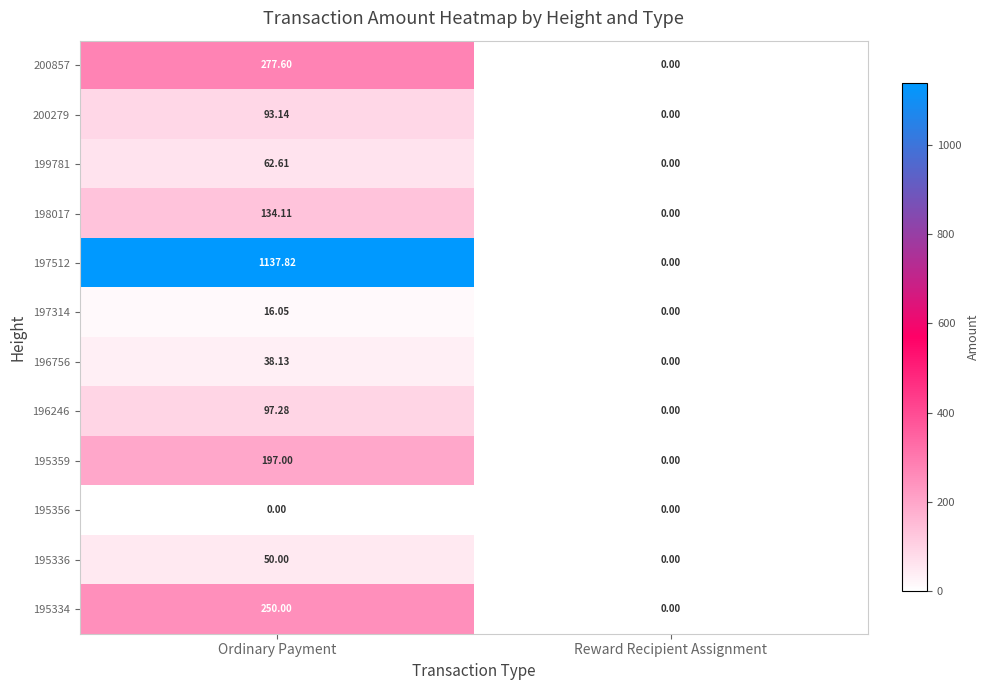

Rank the categories by 197314 value from highest to lowest.

Ordinary Payment, Reward Recipient Assignment